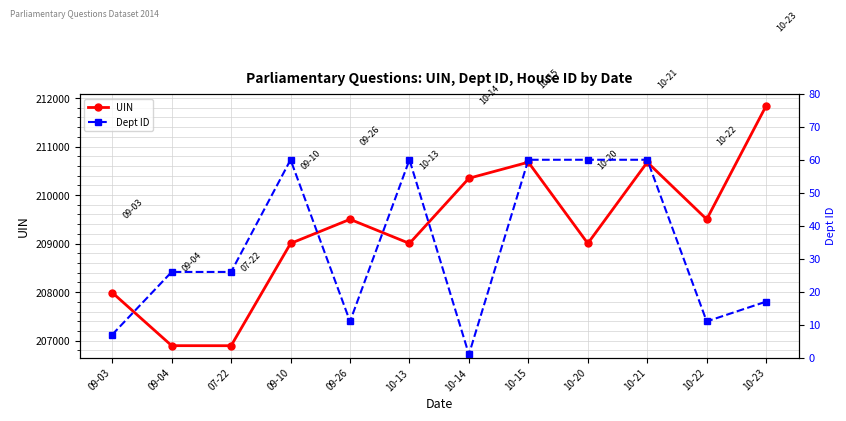

What is the greatest value displayed?

211840